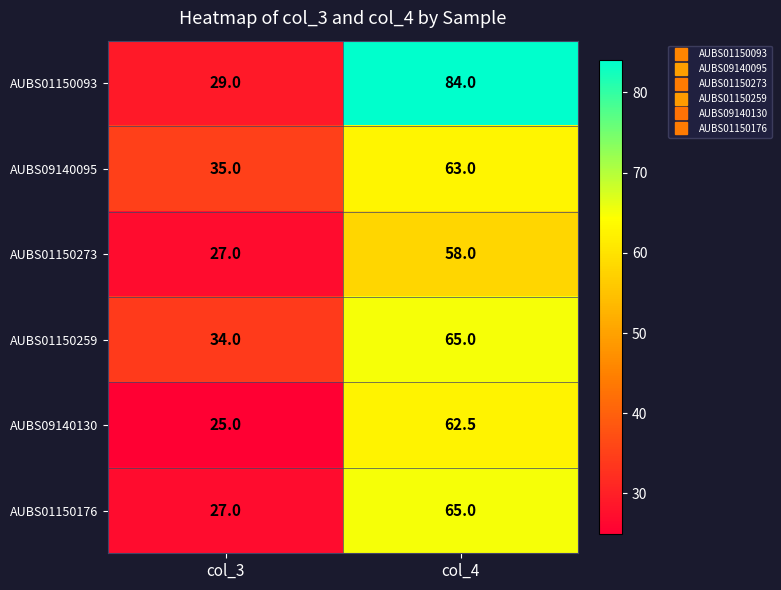

Which series changed the most between col_3 and col_4?

AUBS01150093